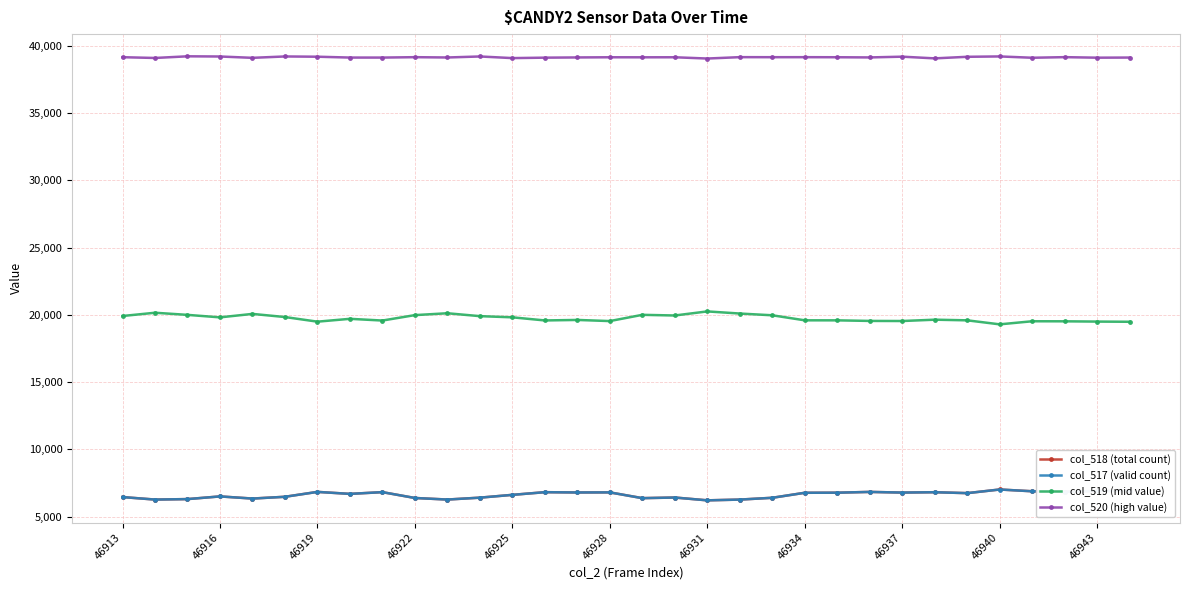

Is this an area chart (filled region under the line)?

No